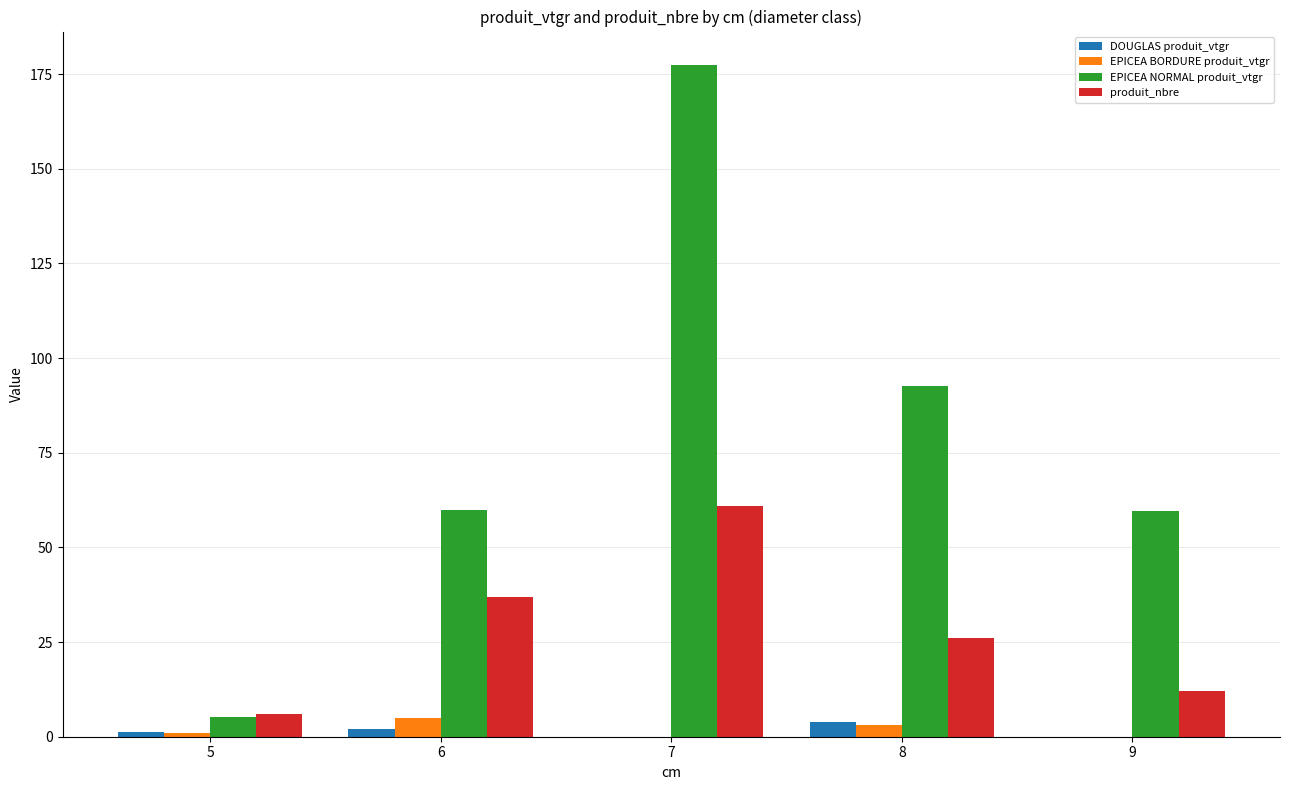

What is the highest value of the EPICEA BORDURE produit_vtgr series?

4.8